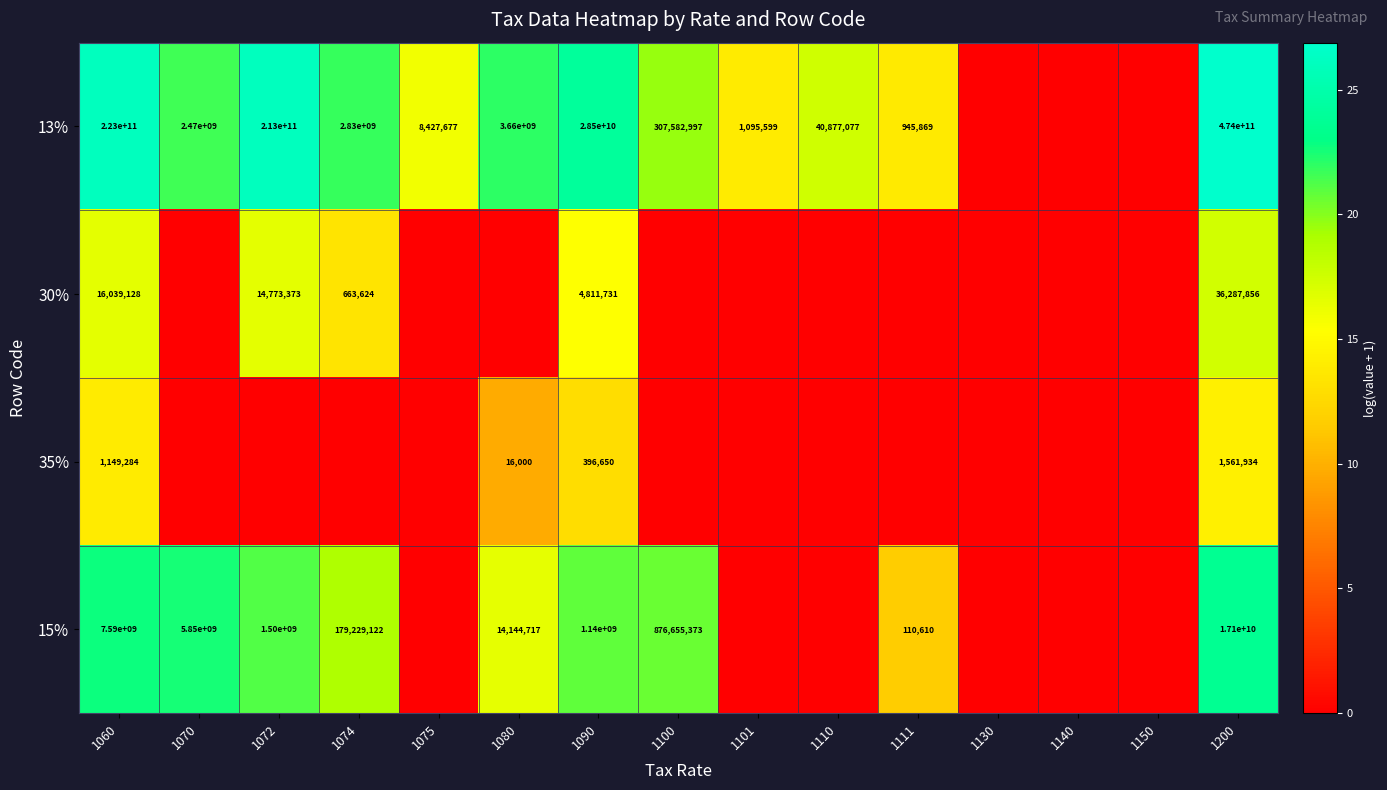

The 30% series shows 22393422 at 1072. True or false?

False